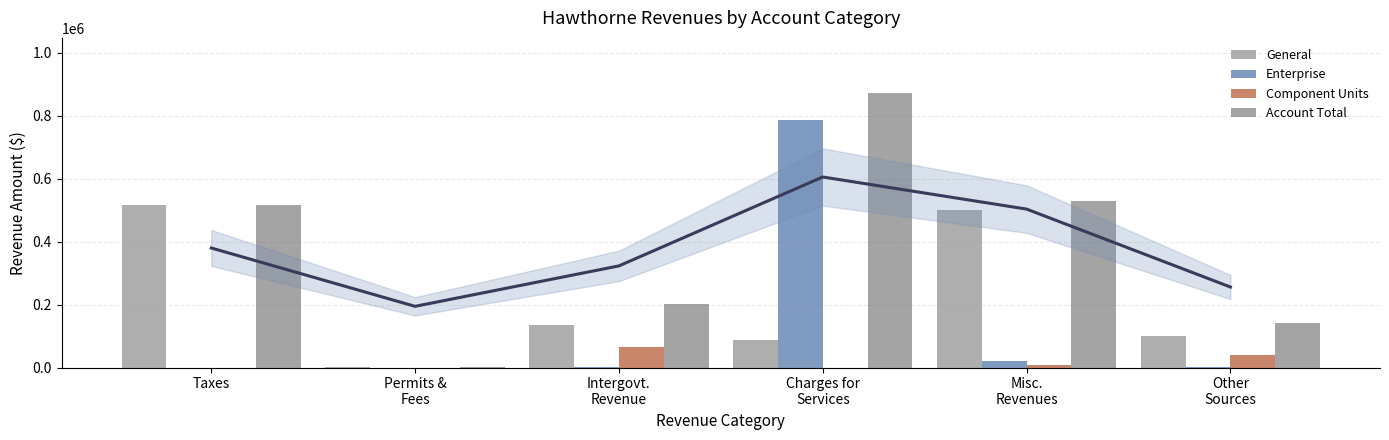

True or false: Component Units has a value of 0 at Permits &
Fees.

True